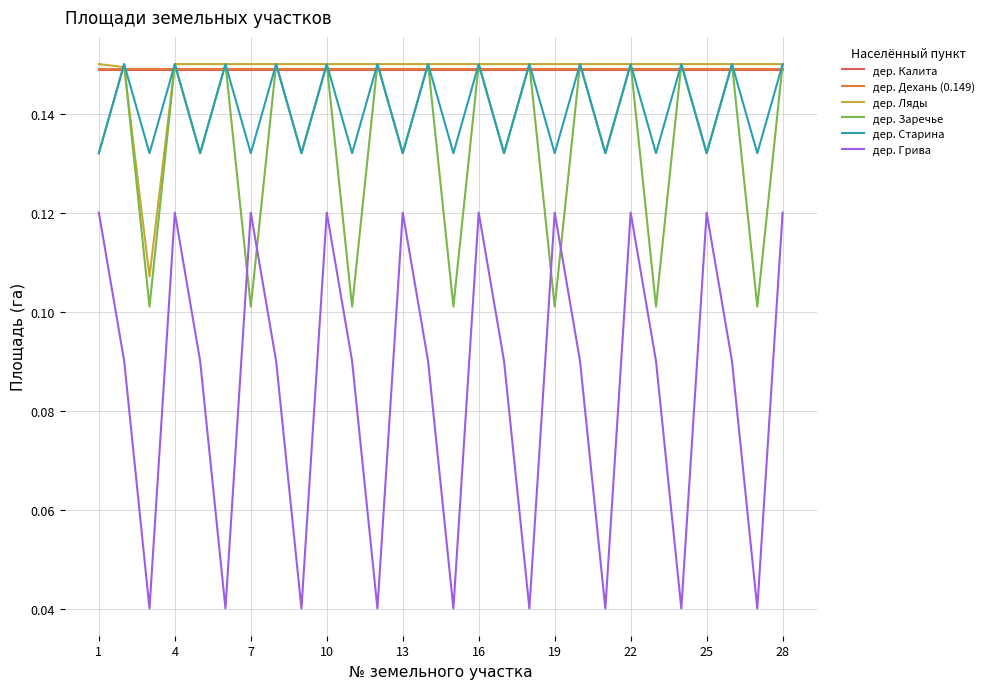

Which series has the largest range (max minus min)?

дер. Грива